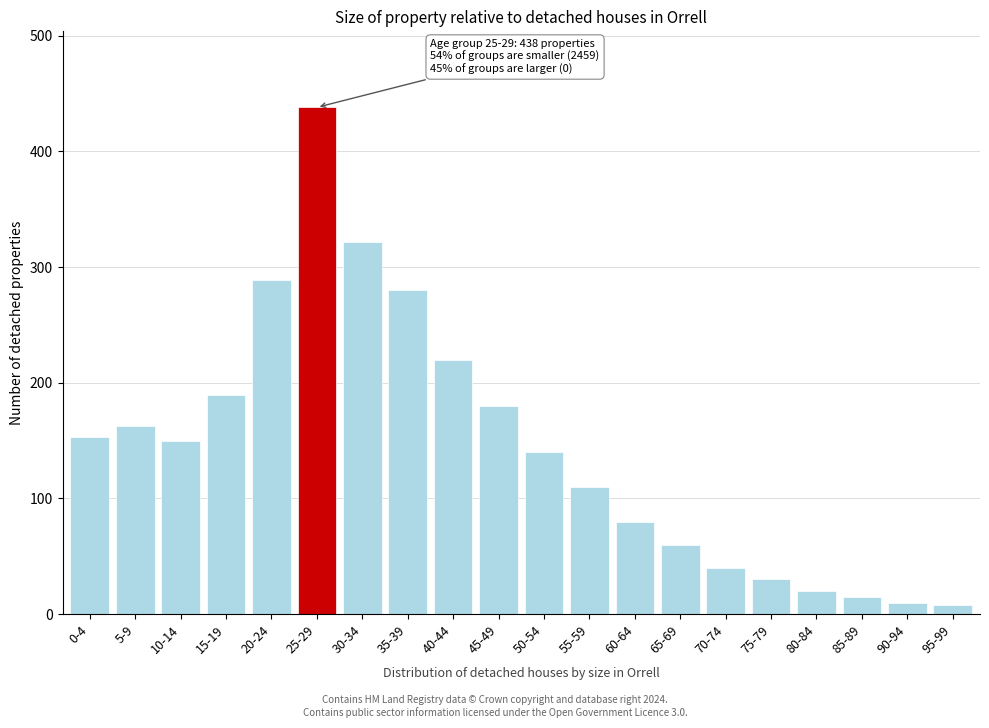

What is the average value?

145